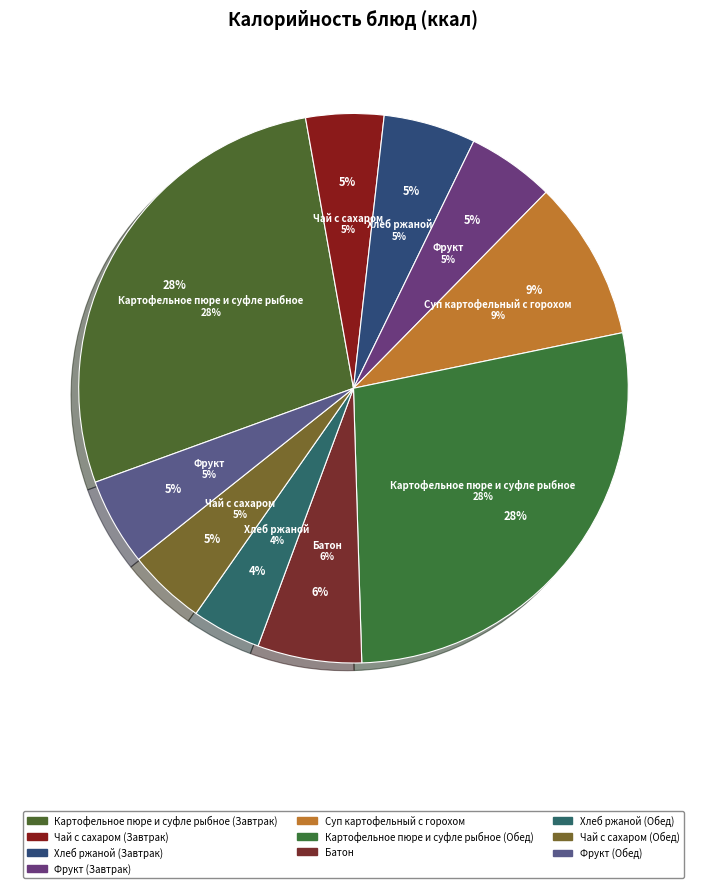

Combined, what portion of the pie is Фрукт (Завтрак) and Фрукт (Обед)?

10.3%